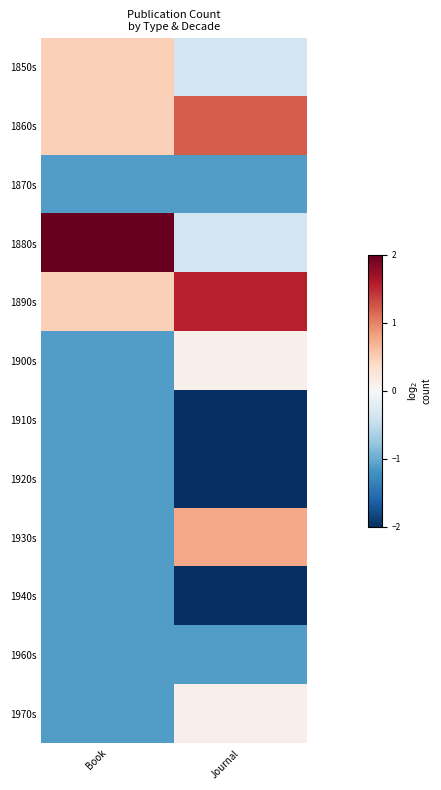

Which series has the largest range (max minus min)?

1880s